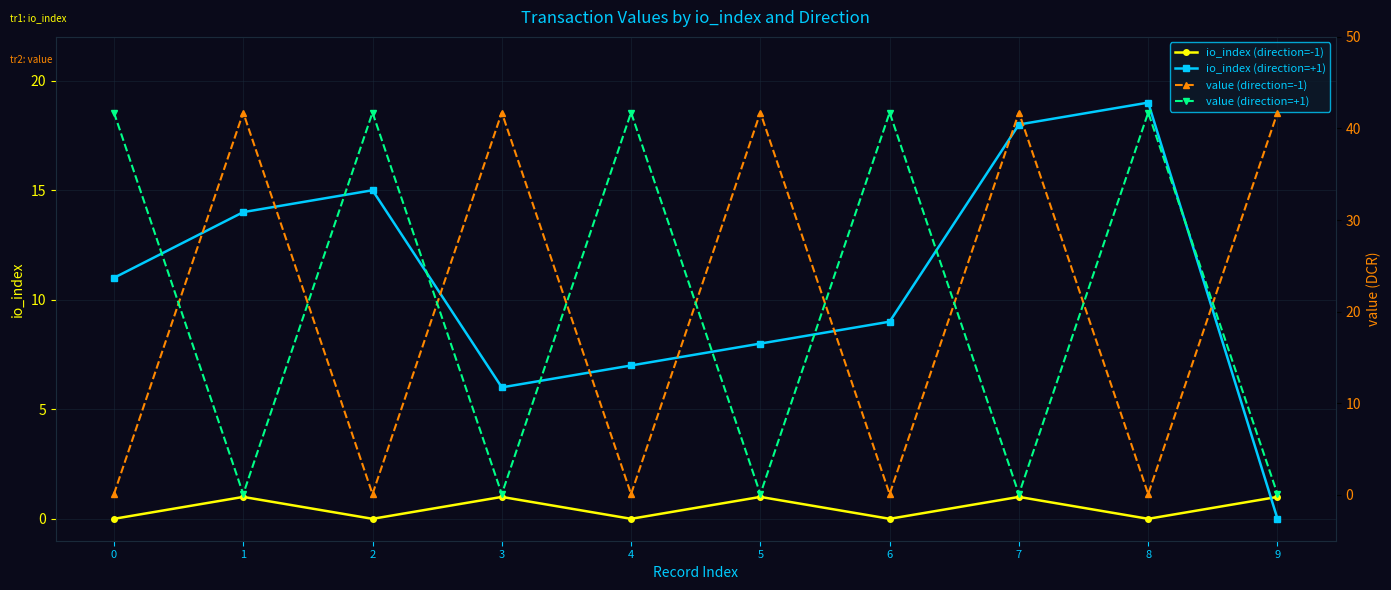

Which series has the largest total across all categories?

value (direction=-1)